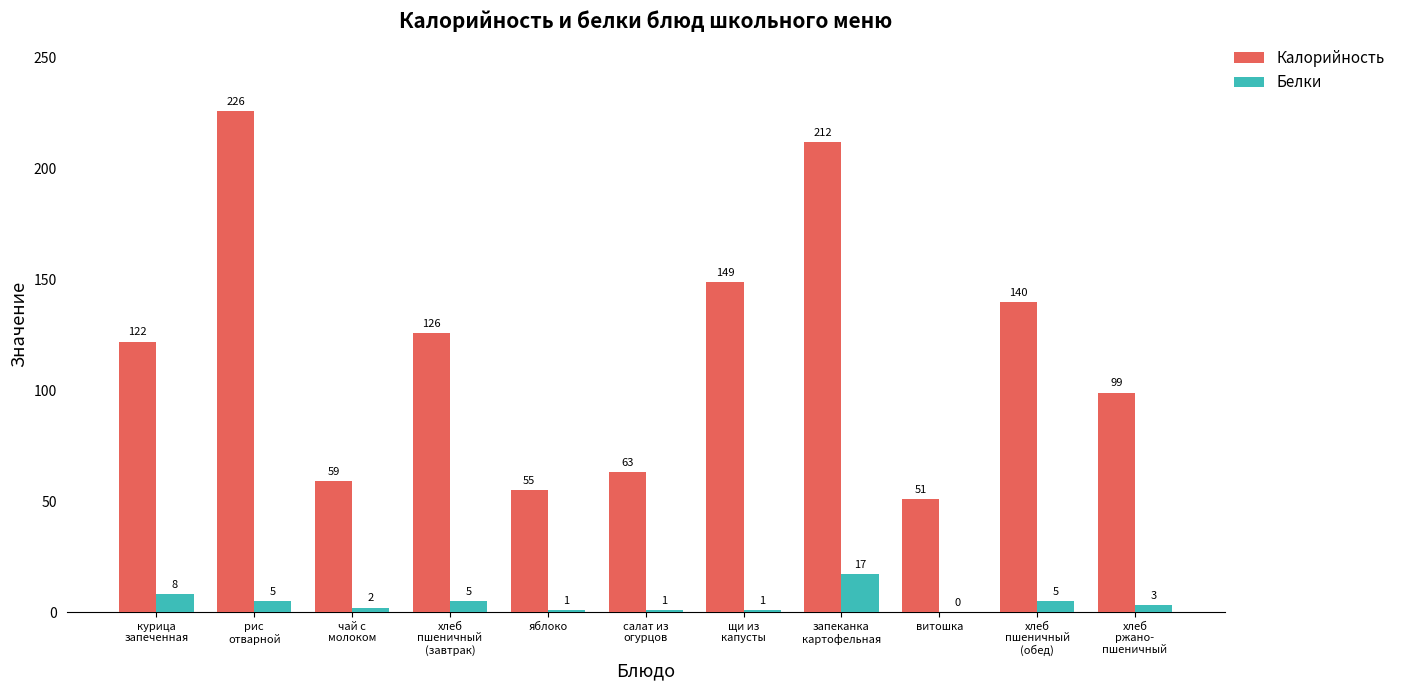

What is the average value of the Белки series?

4